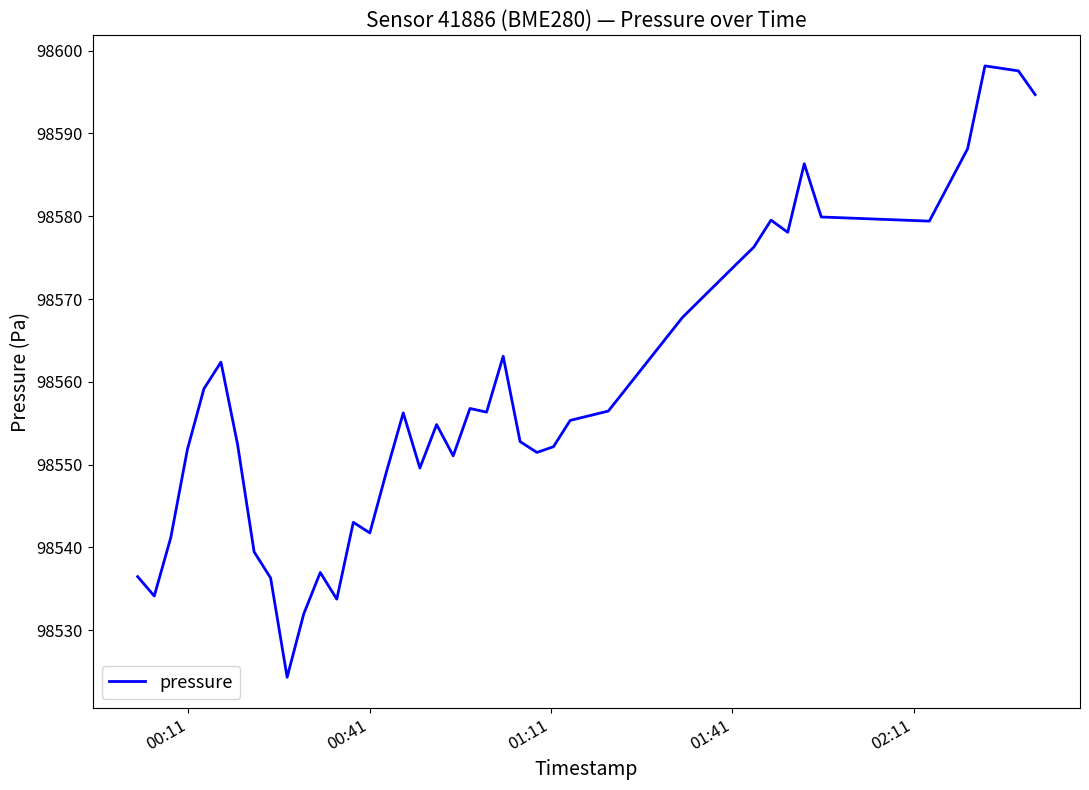

What is the minimum value shown in the chart?

98524.3